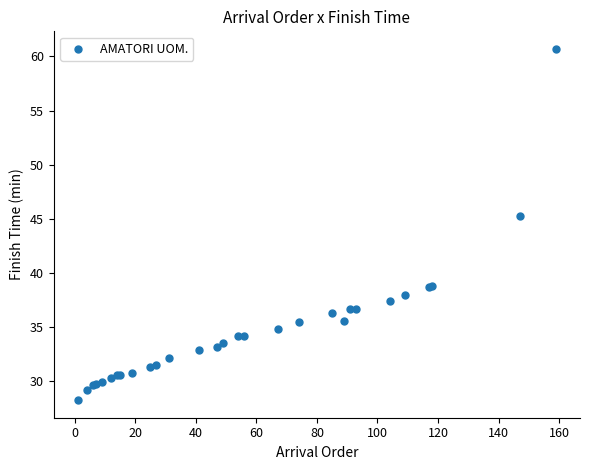

What Y value in the scatter plot is closest to 44?

45.2